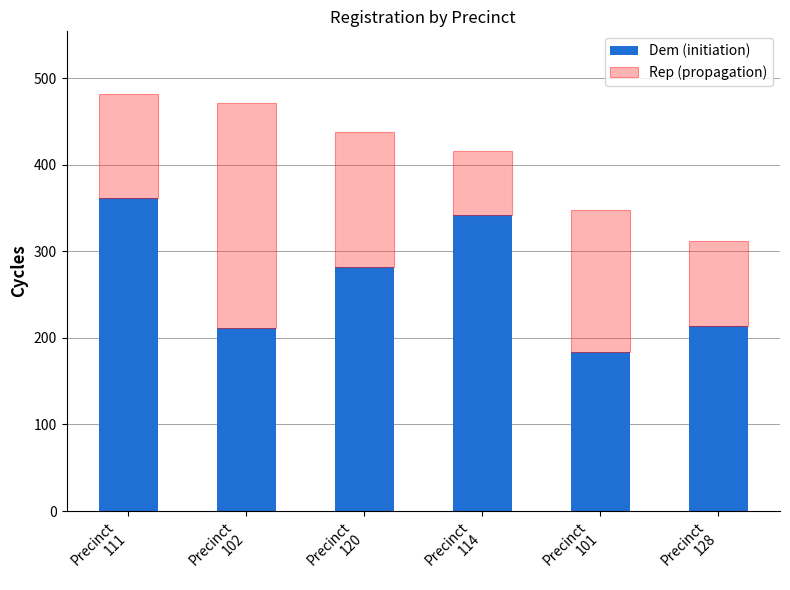

What is the difference between the maximum and second lowest values in the Dem (initiation) series?

150